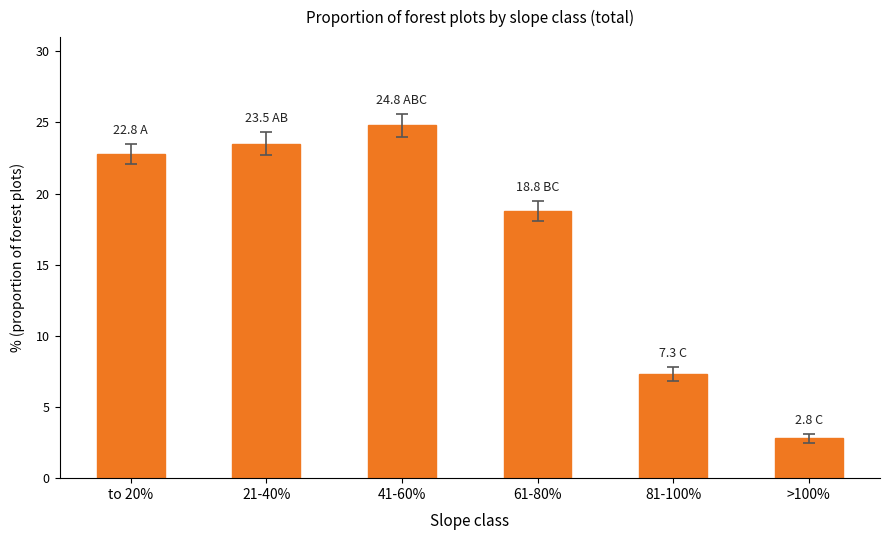

What is the value of the 2nd bar from the left?

23.5